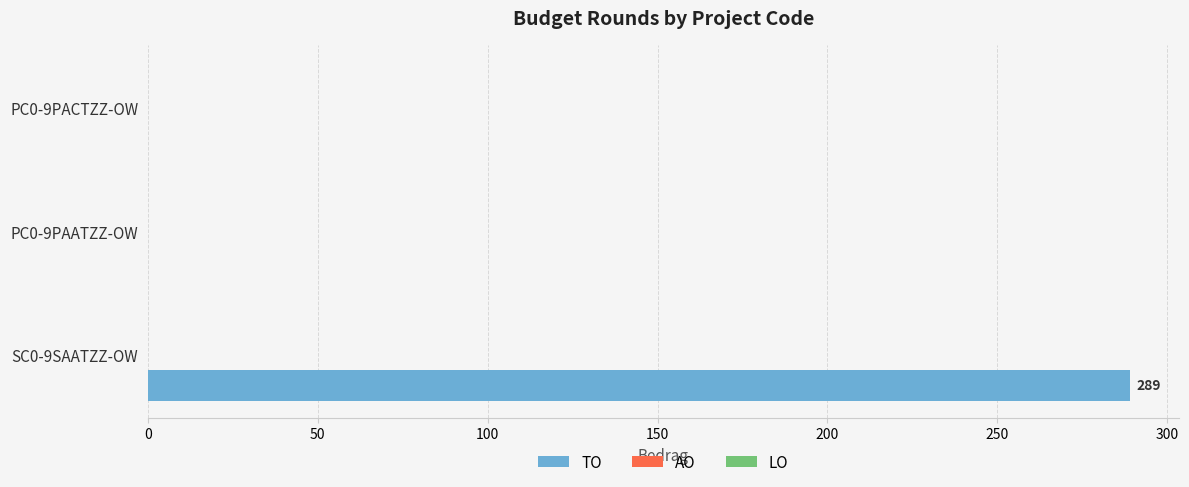

Between SC0-9SAATZZ-OW and PC0-9PACTZZ-OW, which is larger?

SC0-9SAATZZ-OW